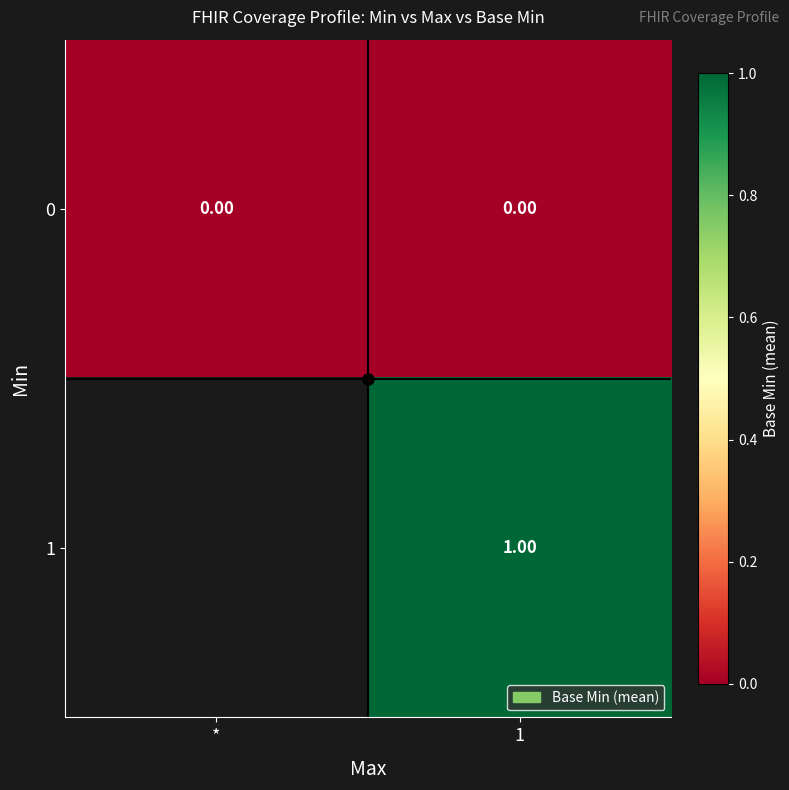

The 1 series shows 0.2 at 1. True or false?

False